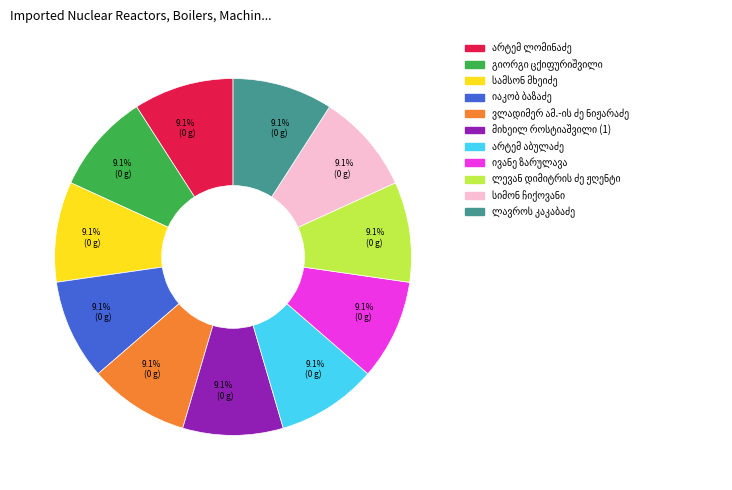

Does any single category account for the majority?

No